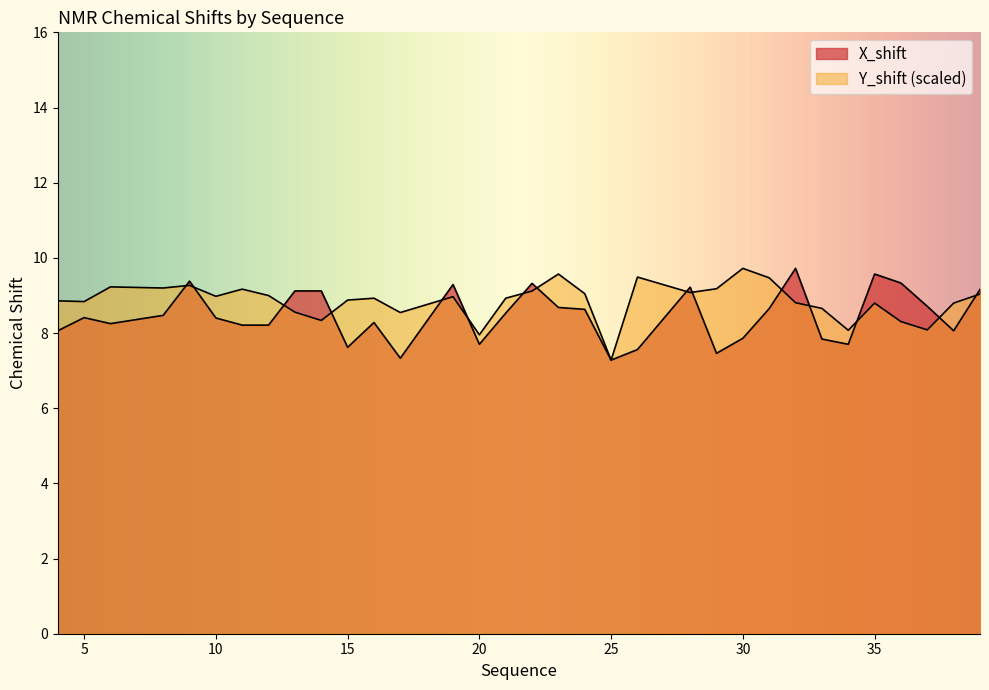

Between 9 and 17, which series saw the biggest shift?

X_shift